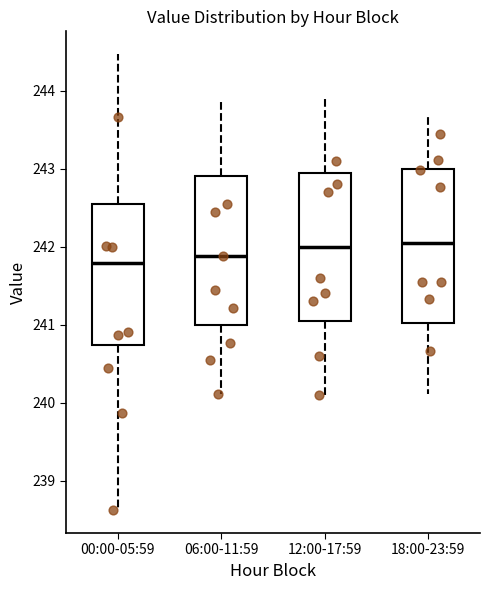

Where is the upper edge of the box for 00:00-05:59 on the y-axis? The values are not printed on the chart, so give them approximately, as read against the axis.

242.6